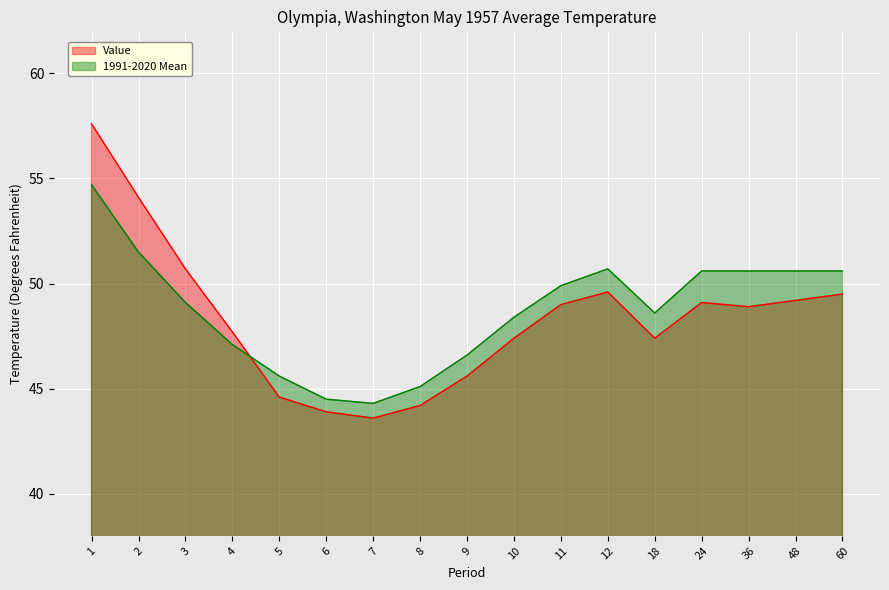

What is the value of the 1991-2020 Mean point at the 14th from the left?

50.6